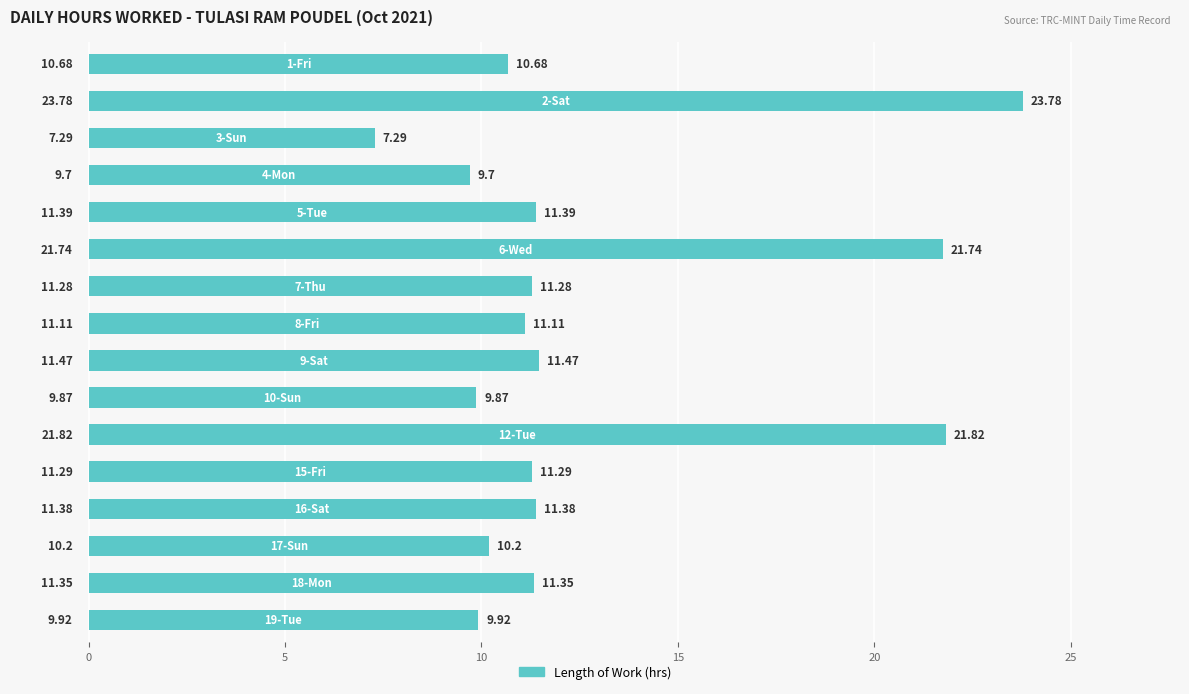

What is the average value?

12.8